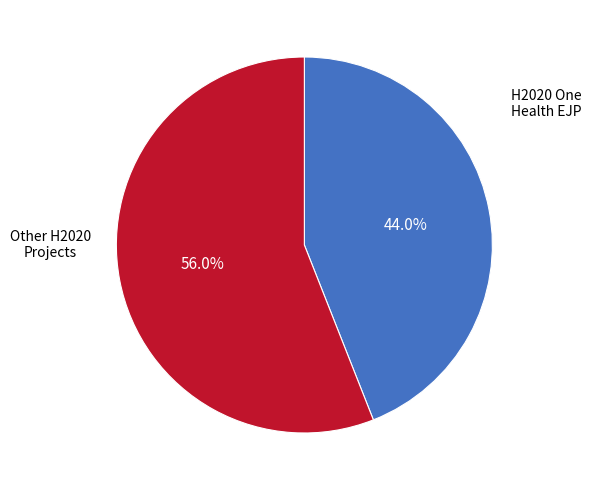

To the nearest percent, what is the difference between the largest and smallest slice percentages?

12%